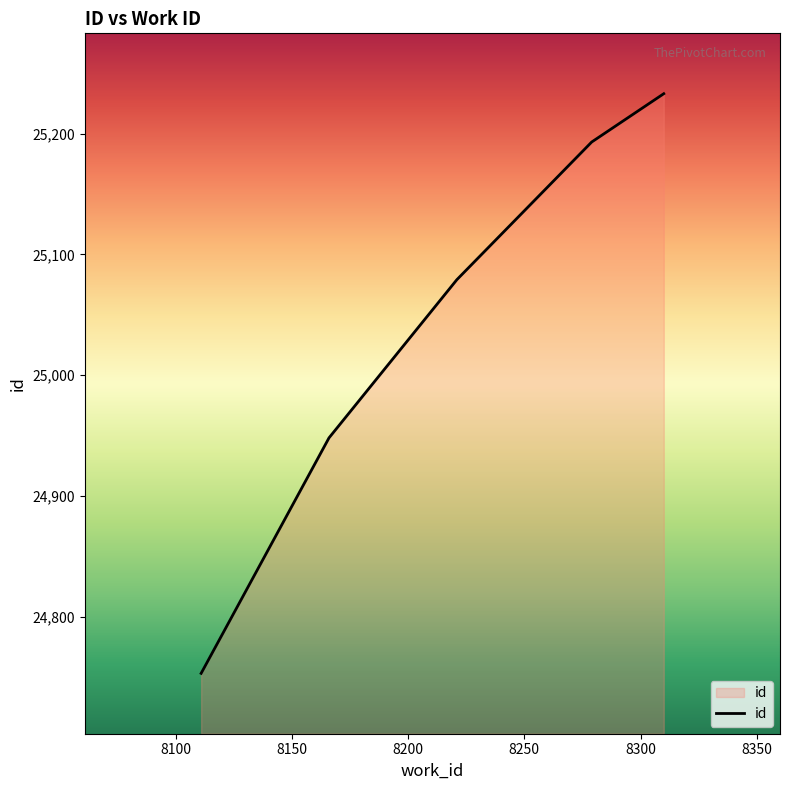

How many series are shown in this chart?

1